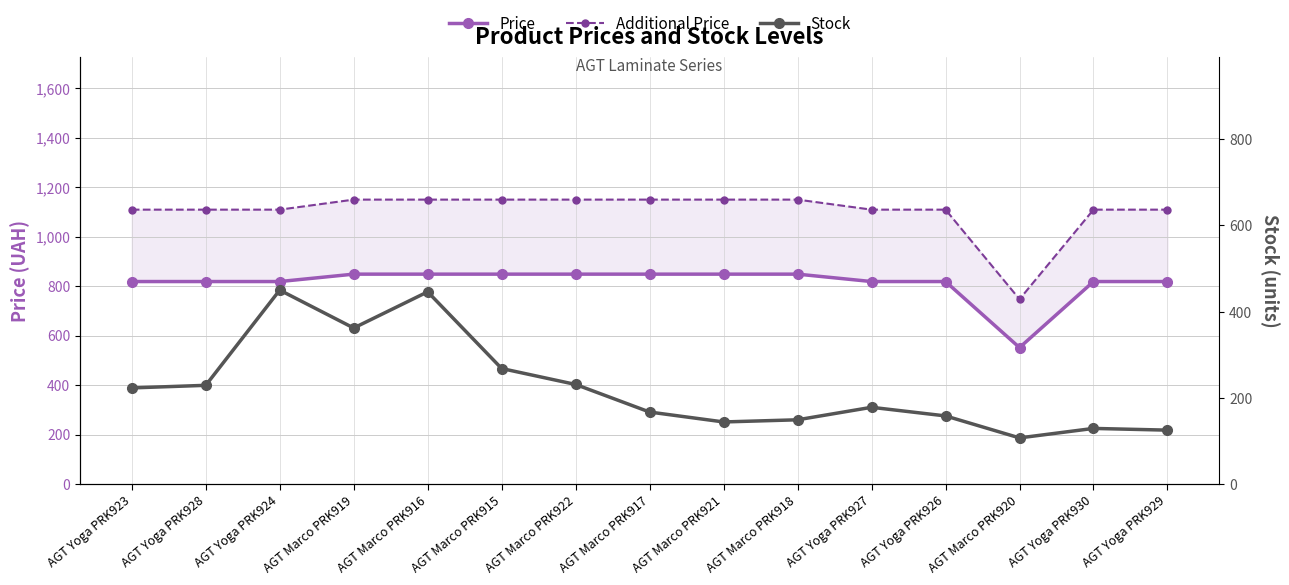

How many values in the Stock series exceed 178?

7